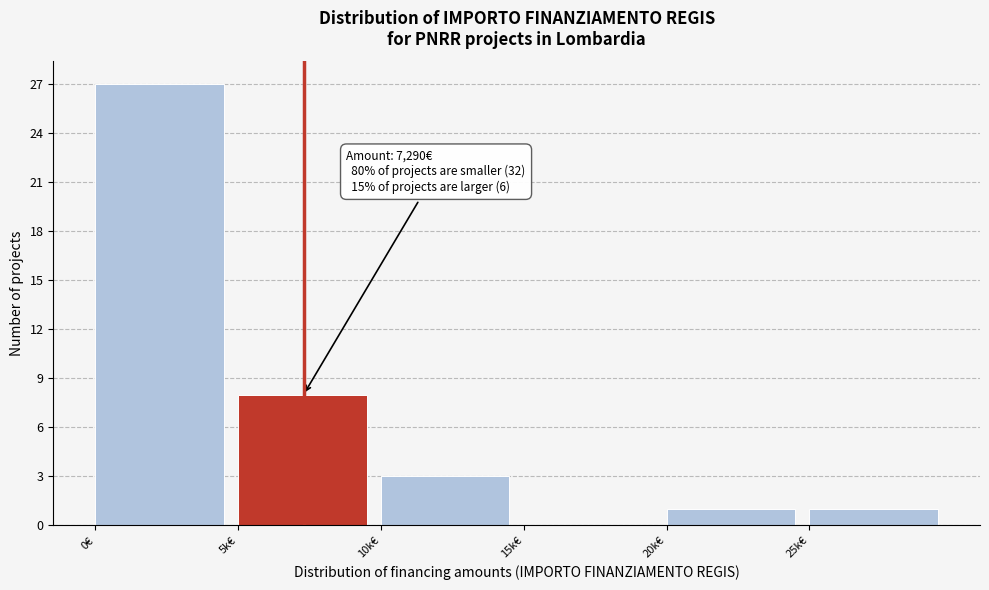

Reading left to right, what are all the values shown in this chart?

0€=27	5k€=8	10k€=3	15k€=0	20k€=1	25k€=1